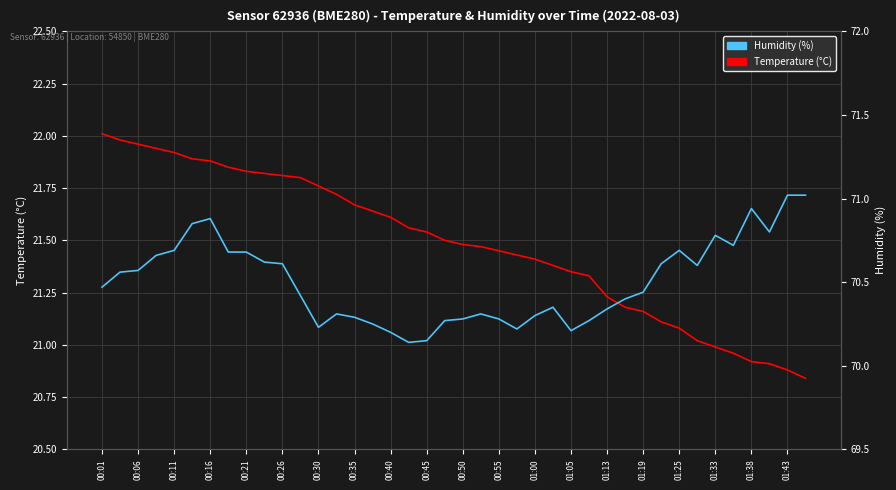

What is the highest value of the Temperature (°C) series?

22.0